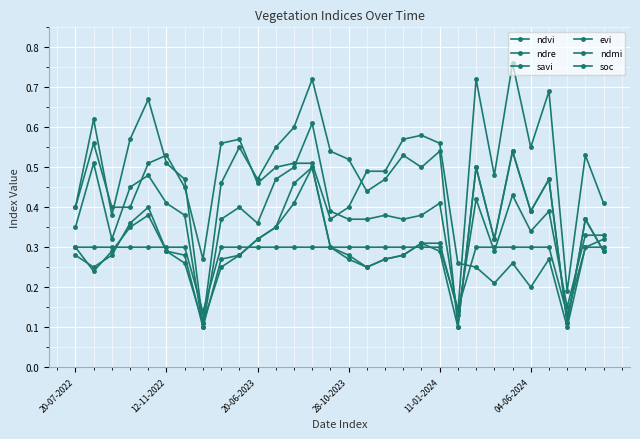

Count the number of data series in this chart.

6